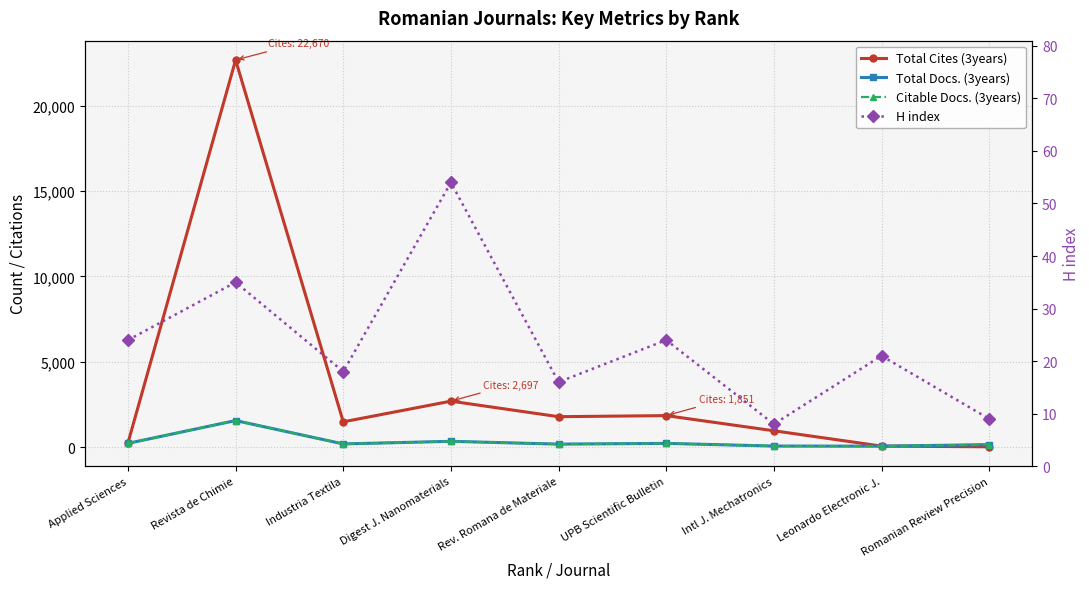

Reading left to right, what are all the values shown in this chart?

Total Cites (3years): Applied Sciences=252	Revista de Chimie=22670	Industria Textila=1487	Digest J. Nanomaterials=2697	Rev. Romana de Materiale=1788	UPB Scientific Bulletin=1851	Intl J. Mechatronics=964	Leonardo Electronic J.=66	Romanian Review Precision=26
Total Docs. (3years): Applied Sciences=226	Revista de Chimie=1561	Industria Textila=193	Digest J. Nanomaterials=346	Rev. Romana de Materiale=182	UPB Scientific Bulletin=225	Intl J. Mechatronics=69	Leonardo Electronic J.=62	Romanian Review Precision=152
Citable Docs. (3years): Applied Sciences=226	Revista de Chimie=1561	Industria Textila=193	Digest J. Nanomaterials=346	Rev. Romana de Materiale=182	UPB Scientific Bulletin=225	Intl J. Mechatronics=69	Leonardo Electronic J.=62	Romanian Review Precision=152
H index: Applied Sciences=24	Revista de Chimie=35	Industria Textila=18	Digest J. Nanomaterials=54	Rev. Romana de Materiale=16	UPB Scientific Bulletin=24	Intl J. Mechatronics=8	Leonardo Electronic J.=21	Romanian Review Precision=9